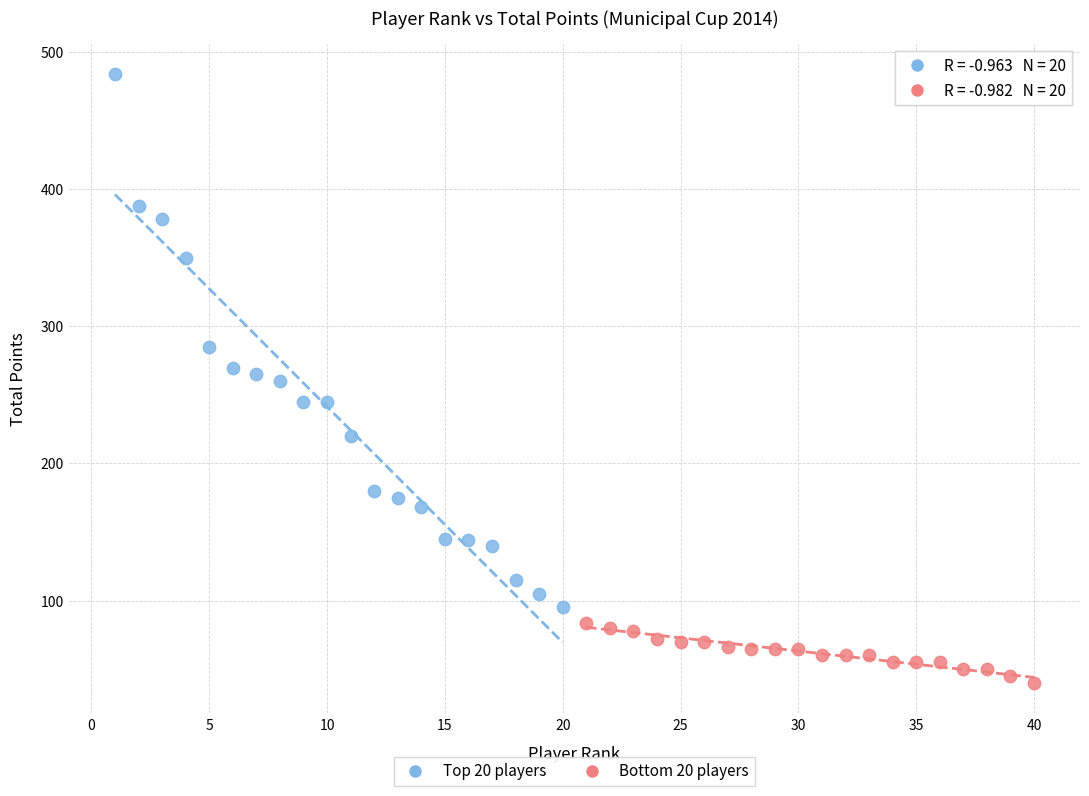

Which series reaches the minimum Y coordinate?

Bottom 20 players